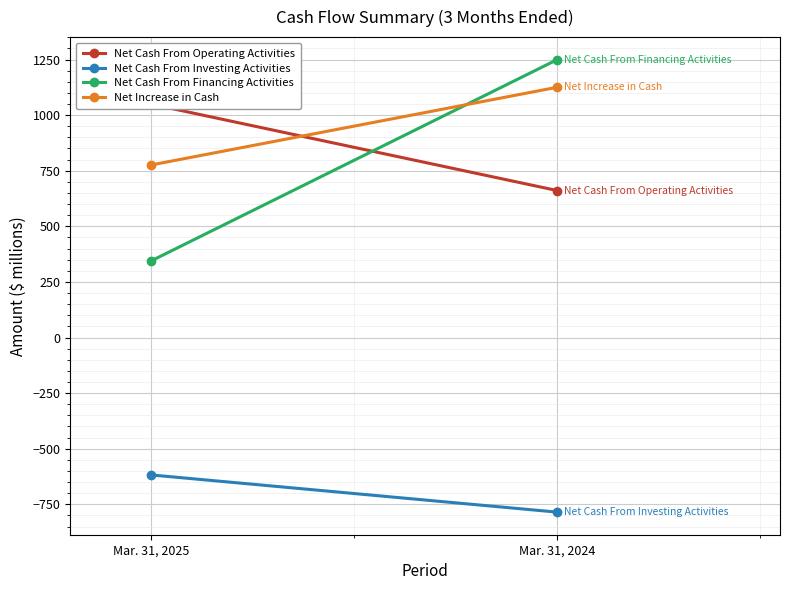

Rank the series by their maximum value, from highest to lowest.

Net Cash From Financing Activities, Net Increase in Cash, Net Cash From Operating Activities, Net Cash From Investing Activities